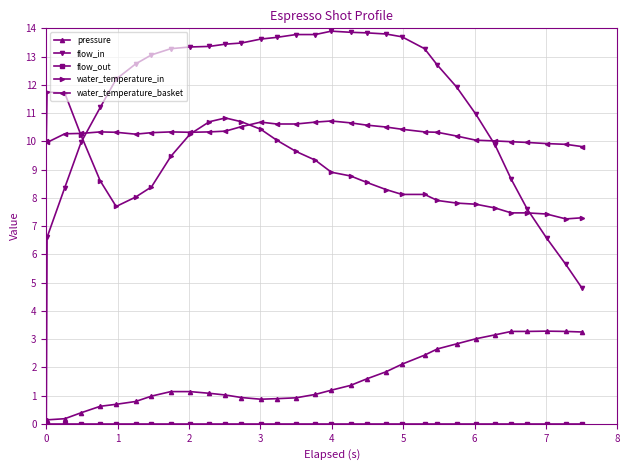

True or false: water_temperature_in and pressure cross at least once.

False